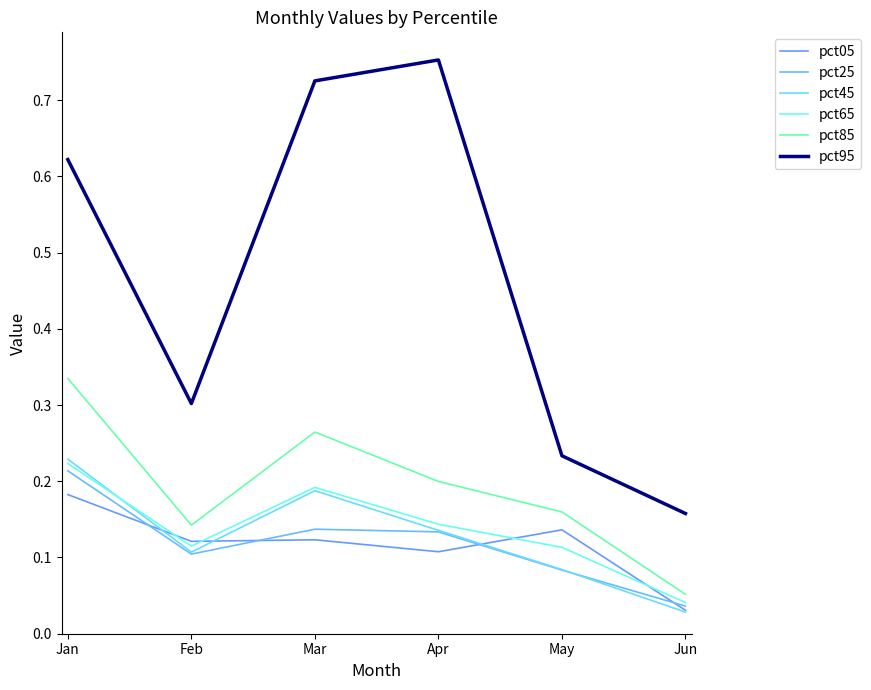

Does the chart display data point markers on the line(s)?

No